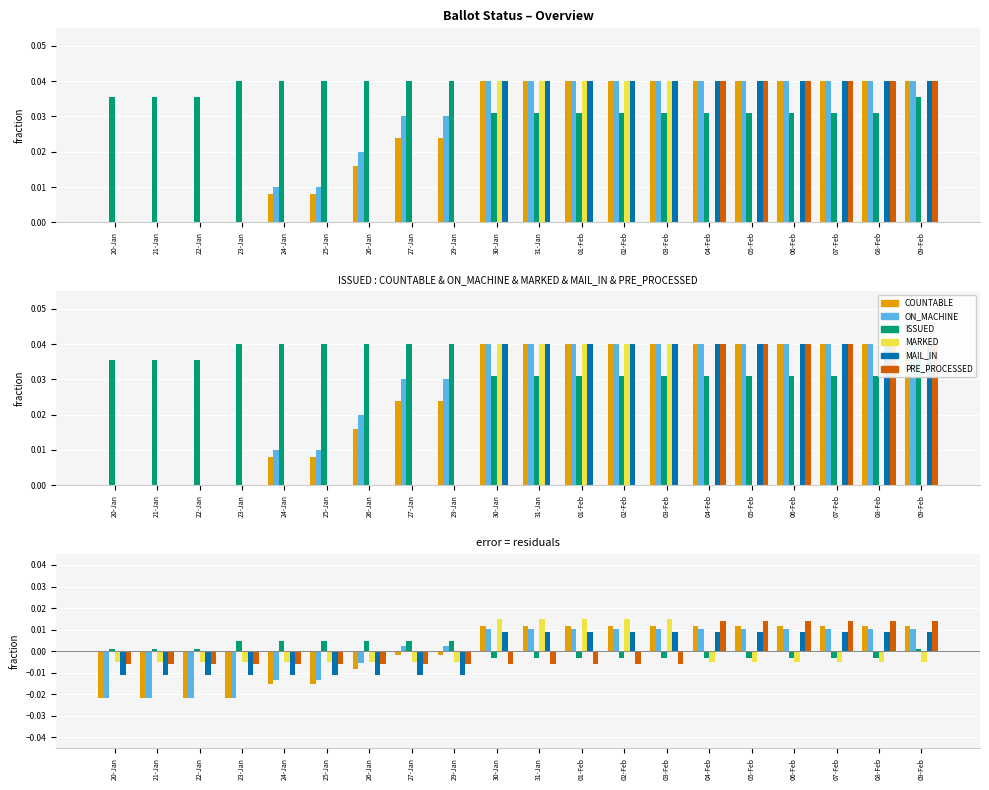

What are all the series names shown in the legend?

COUNTABLE, ON_MACHINE, ISSUED, MARKED, MAIL_IN, PRE_PROCESSED